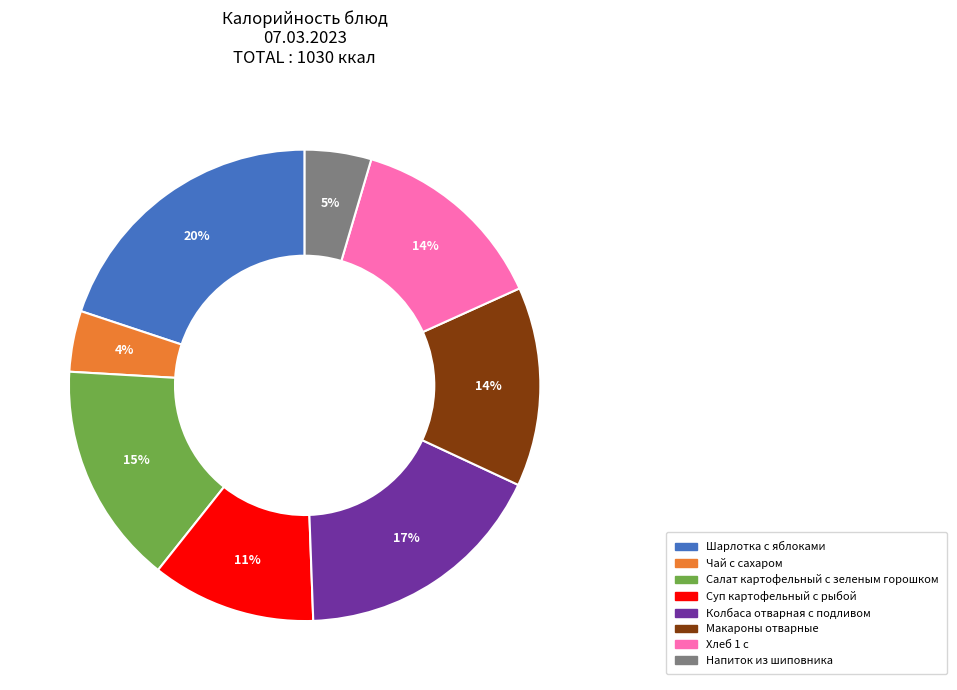

What percentage is the Салат картофельный с зеленым горошком slice, to the nearest percent?

15%